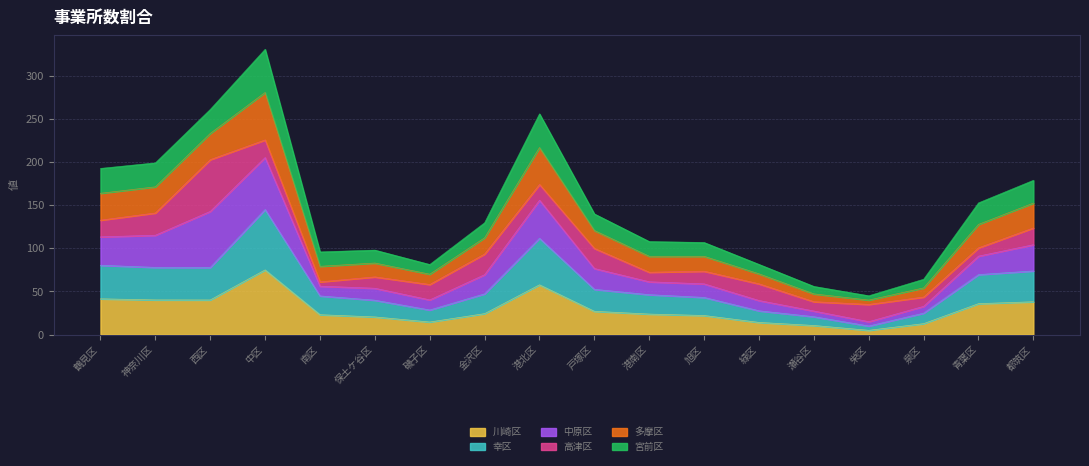

At which label does 川崎区 reach its peak?

中区